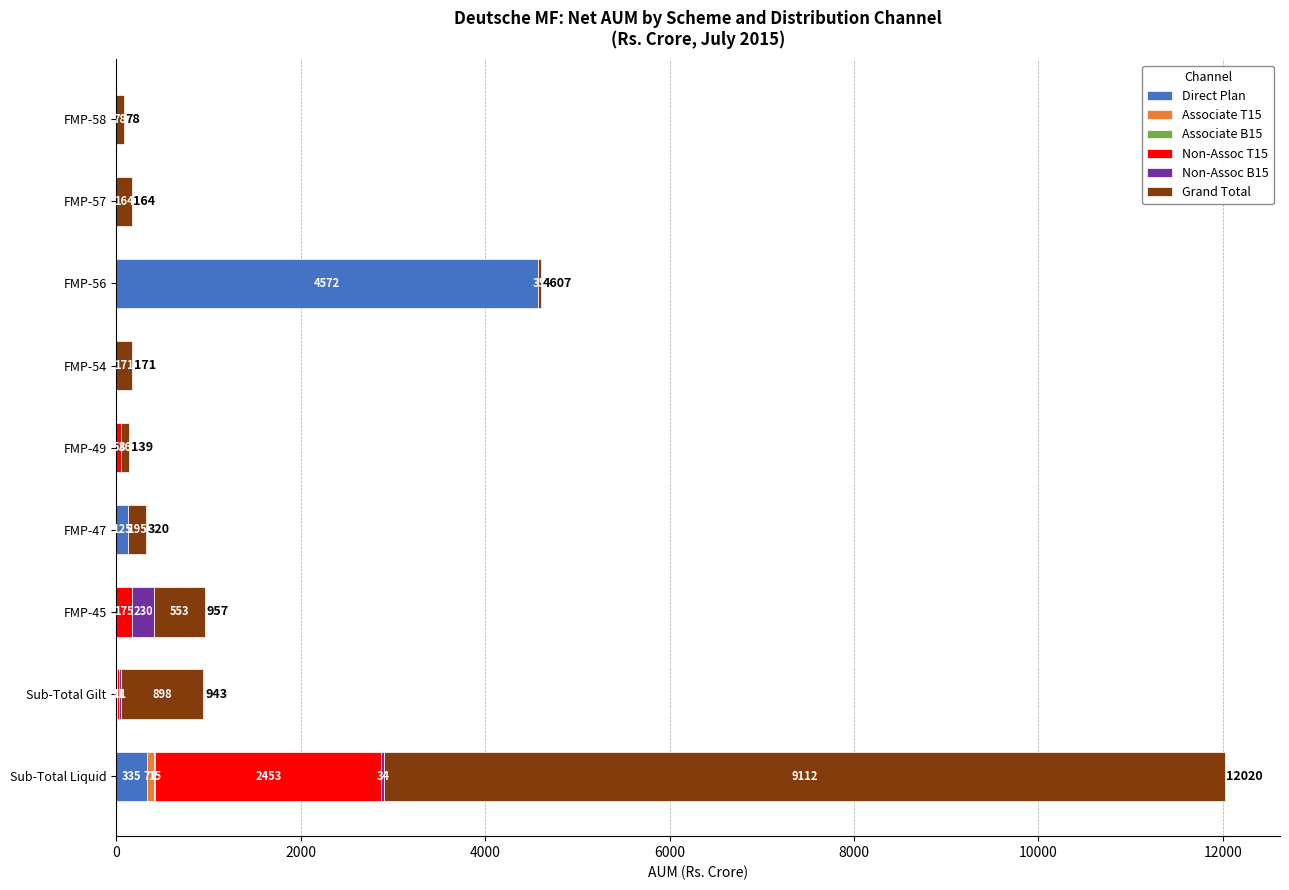

What value does the Direct Plan series have at FMP-56?

4572.2